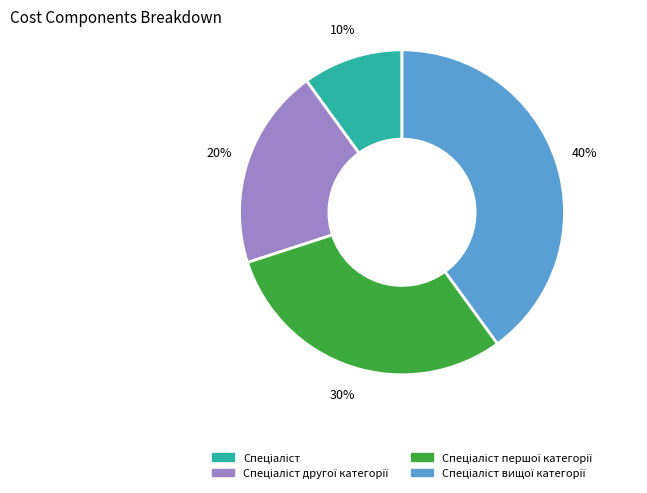

How many segments does this pie chart have?

4